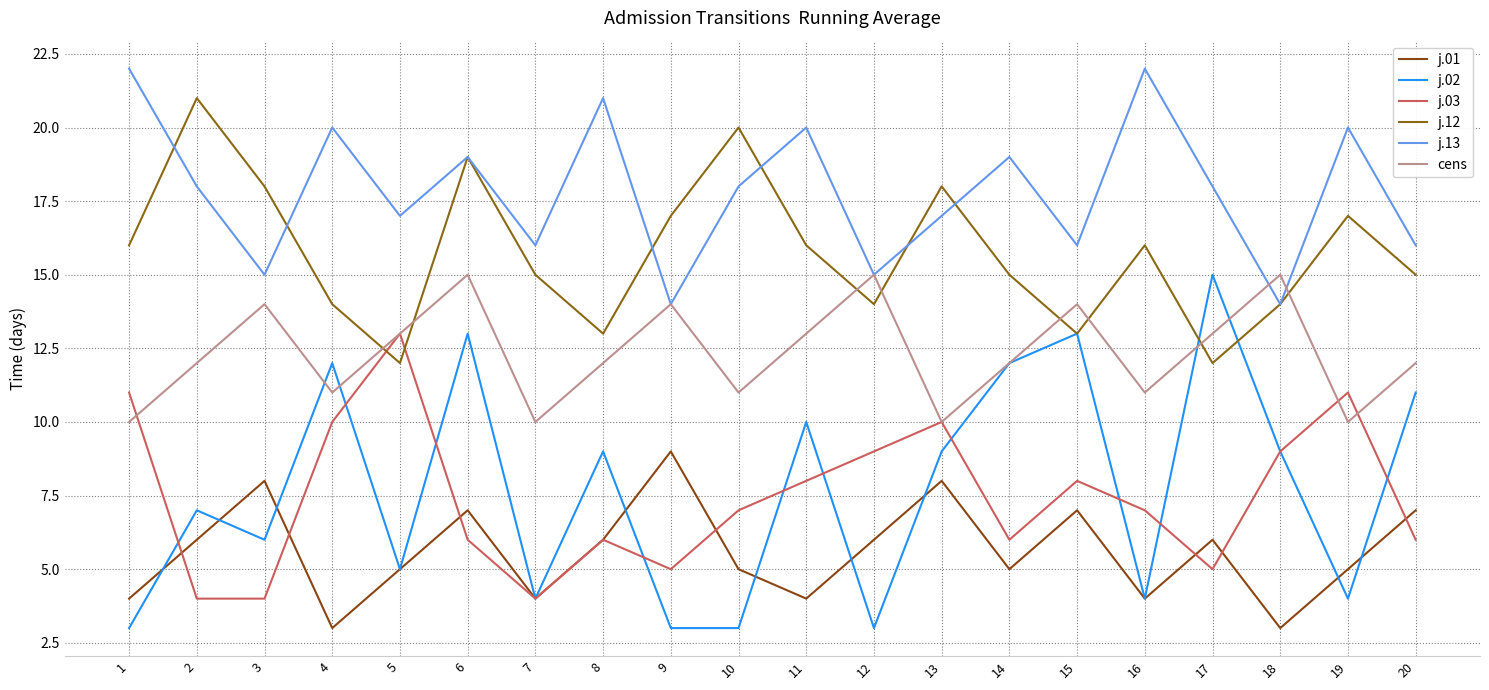

True or false: j.01 has a value of 8 at 5.

False